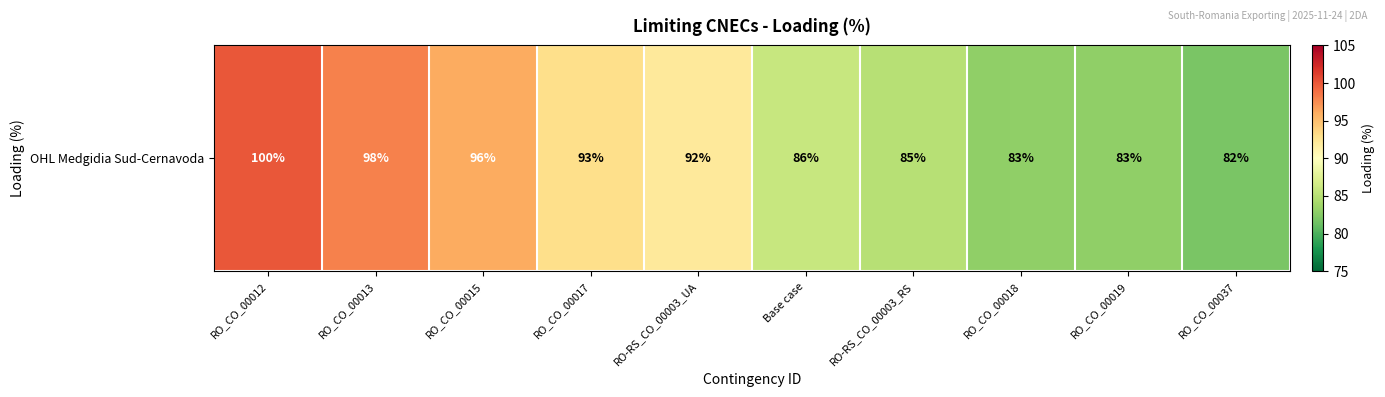

What is the maximum value shown in the chart?

100